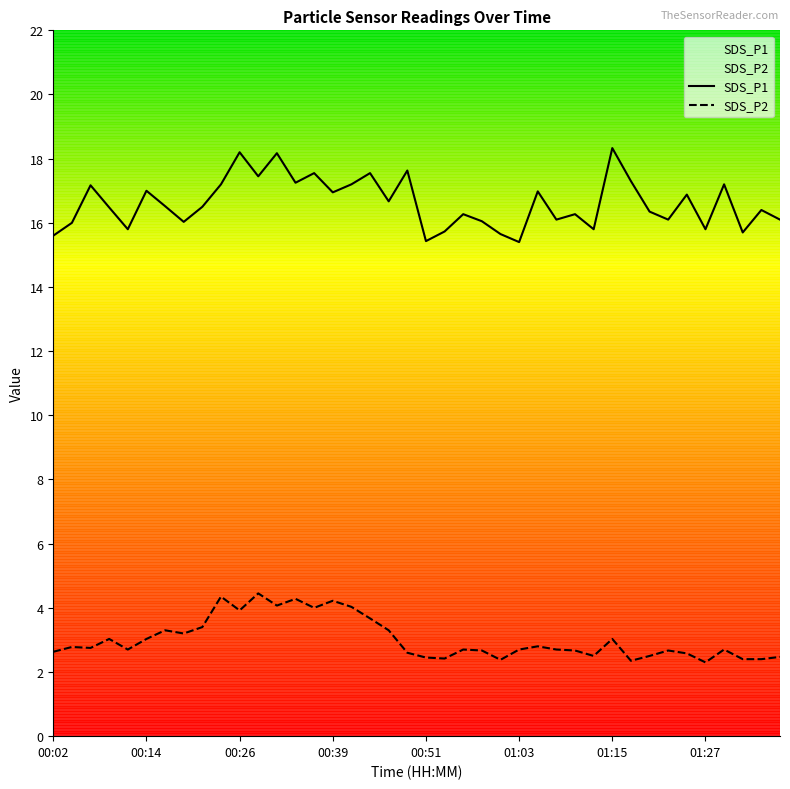

What is the difference between the maximum and minimum values in the SDS_P1 series?

2.9